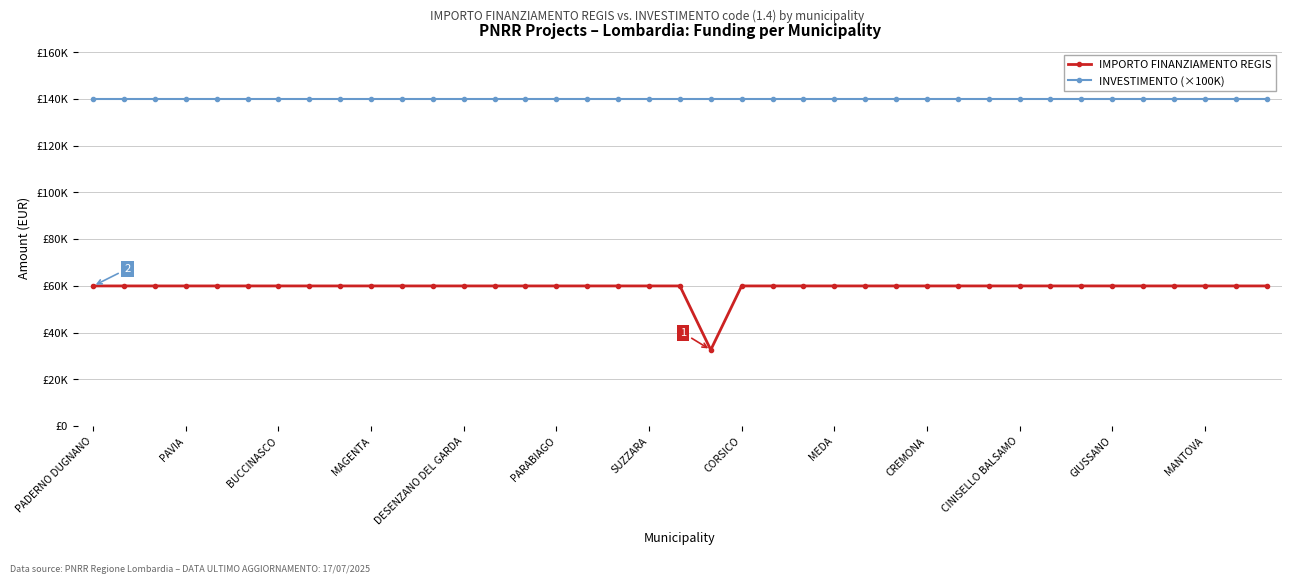

List the labels in order of INVESTIMENTO (×100K) value, largest first.

PADERNO DUGNANO, PAVIA, BUCCINASCO, MAGENTA, DESENZANO DEL GARDA, PARABIAGO, SUZZARA, CORSICO, MEDA, CREMONA, CINISELLO BALSAMO, GIUSSANO, MANTOVA, 13, 14, 15, 16, 17, 18, 19, 20, 21, 22, 23, 24, 25, 26, 27, 28, 29, 30, 31, 32, 33, 34, 35, 36, 37, 38